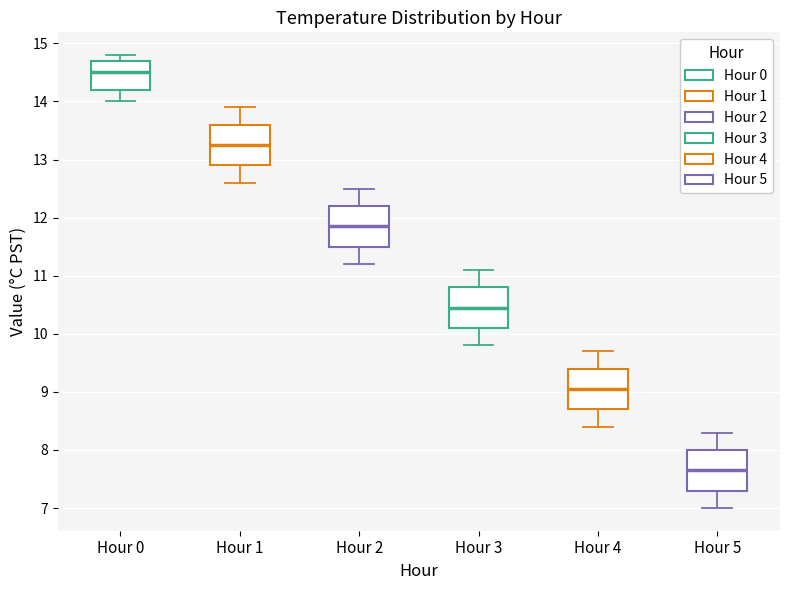

Reading left to right, read every box against the y-axis: the position of its median line, the range the box covers, and the ends of its whiskers. The values are not printed on the chart, so give them approximately, as read against the axis.

Hour 0: median 14.5, box 14.2 to 14.7, whiskers 14.0 to 14.8
Hour 1: median 13.3, box 12.9 to 13.6, whiskers 12.6 to 13.9
Hour 2: median 11.9, box 11.5 to 12.2, whiskers 11.2 to 12.5
Hour 3: median 10.5, box 10.1 to 10.8, whiskers 9.8 to 11.1
Hour 4: median 9.1, box 8.7 to 9.4, whiskers 8.4 to 9.7
Hour 5: median 7.7, box 7.3 to 8.0, whiskers 7.0 to 8.3